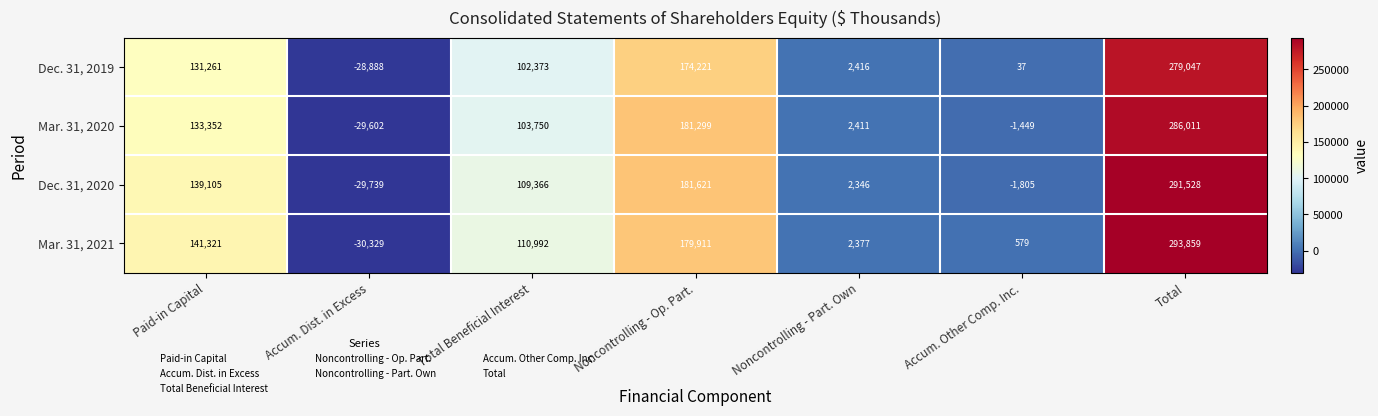

Which label corresponds to the largest value in the chart?

Total